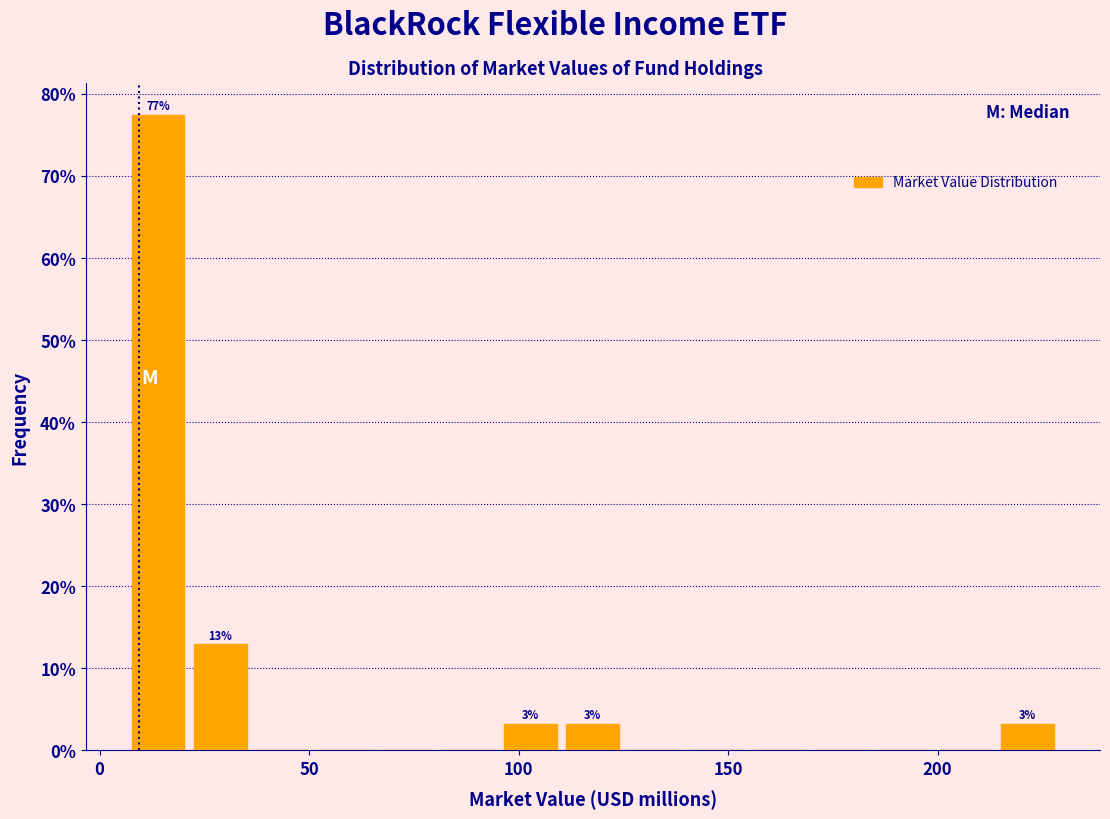

Around what value on the x-axis is the tallest bar? Give the approximate position of its centre, as read against the axis.

15